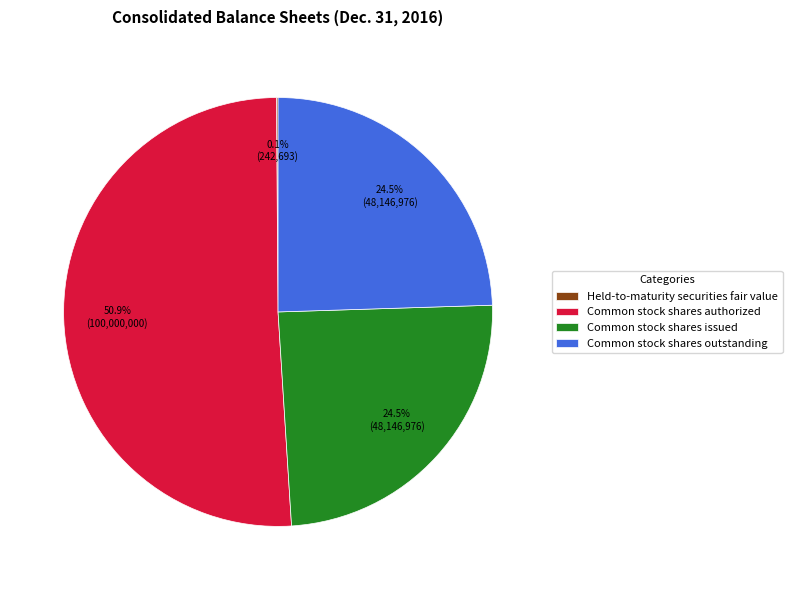

What is the ratio of the value at Common stock shares outstanding to the value at Common stock shares issued?

1.0